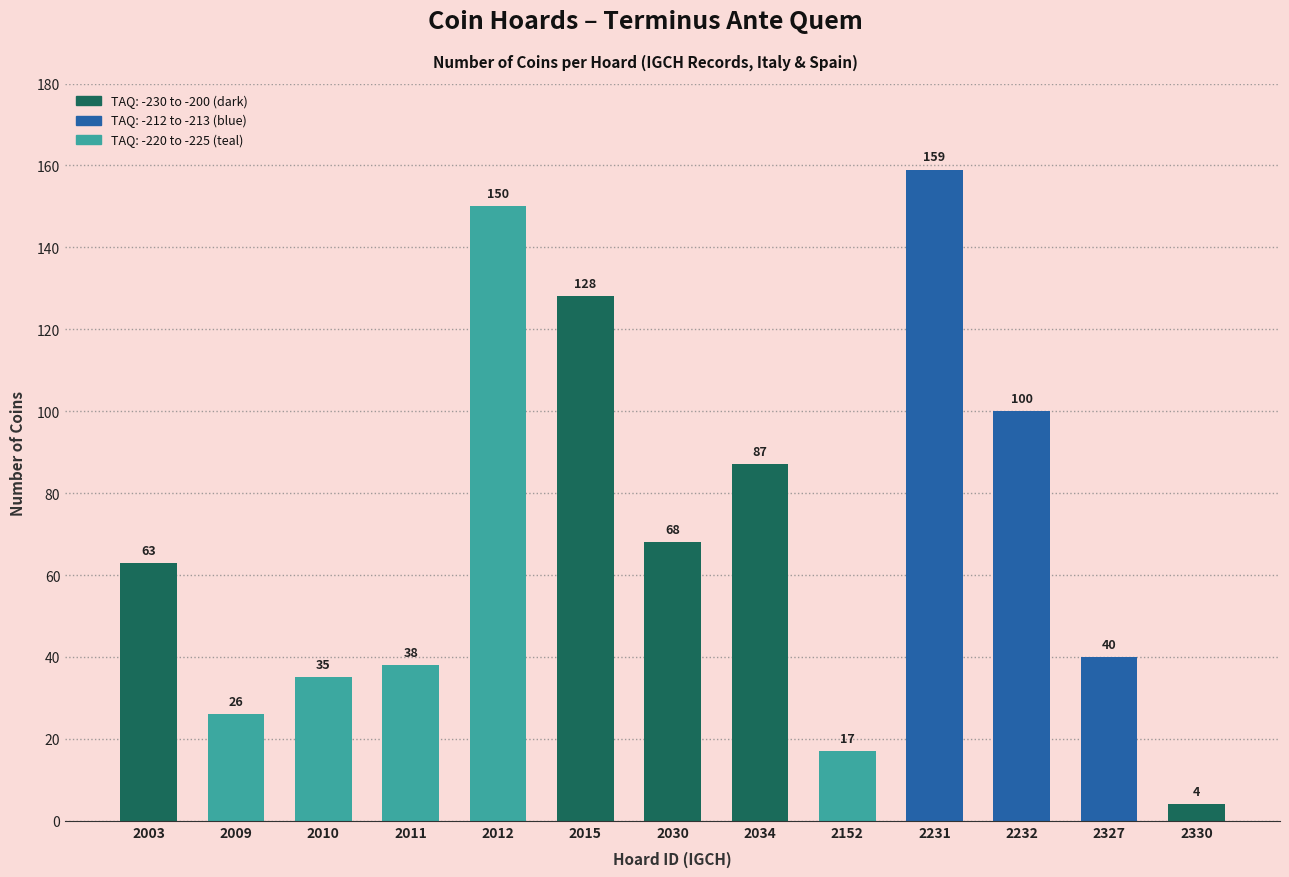

Reading left to right, transcribe all the data shown in this chart.

63	26	35	38	150	128	68	87	17	159	100	40	4